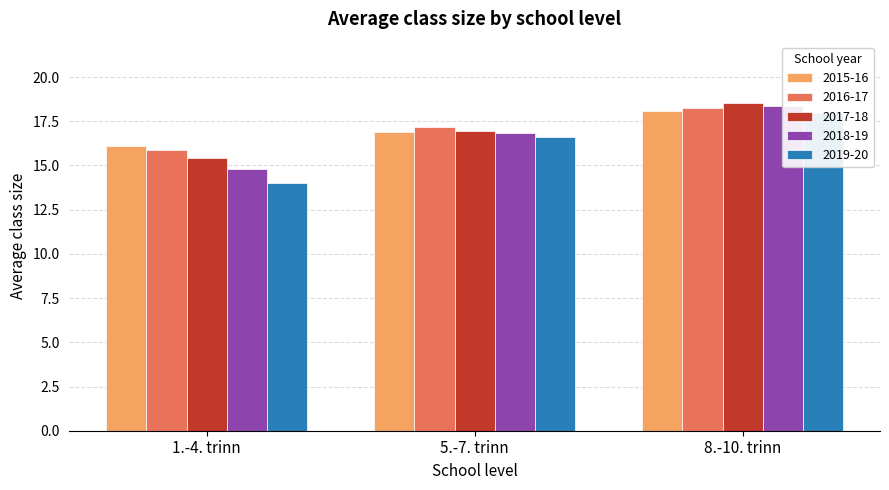

What position from the left is 1.-4. trinn?

1